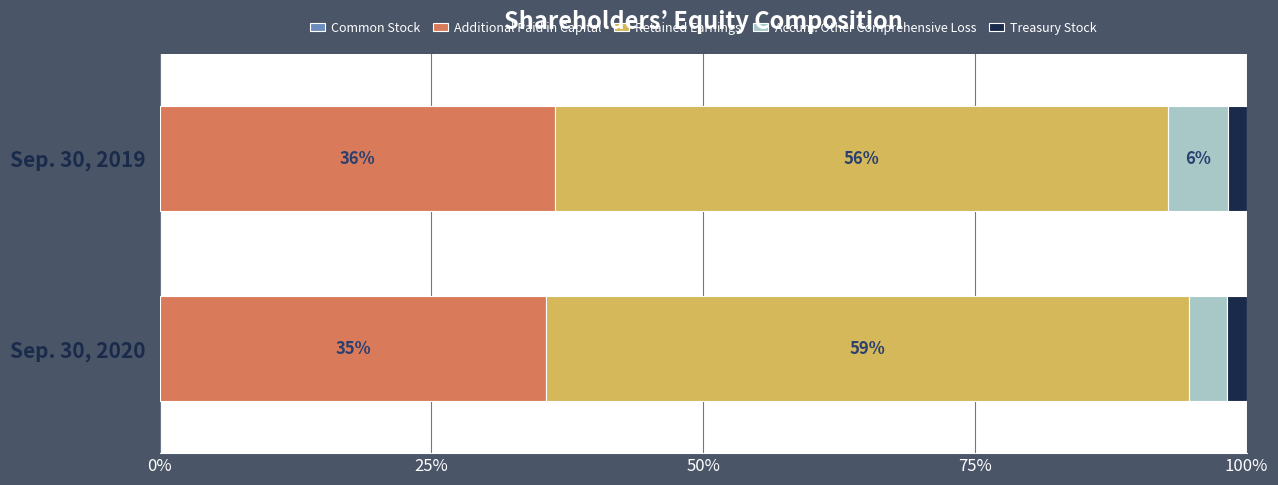

What is the sum of all Retained Earnings values?

115.5